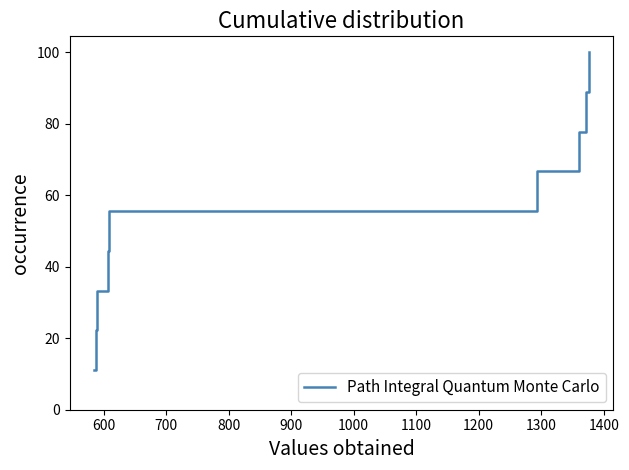

What is the smallest value displayed?

11.1